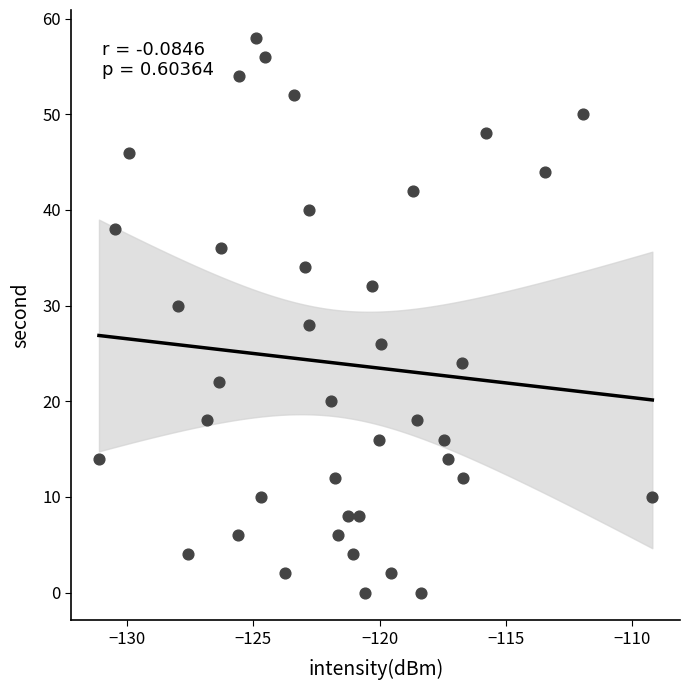

What is the range of Y values (max minus min)?

58